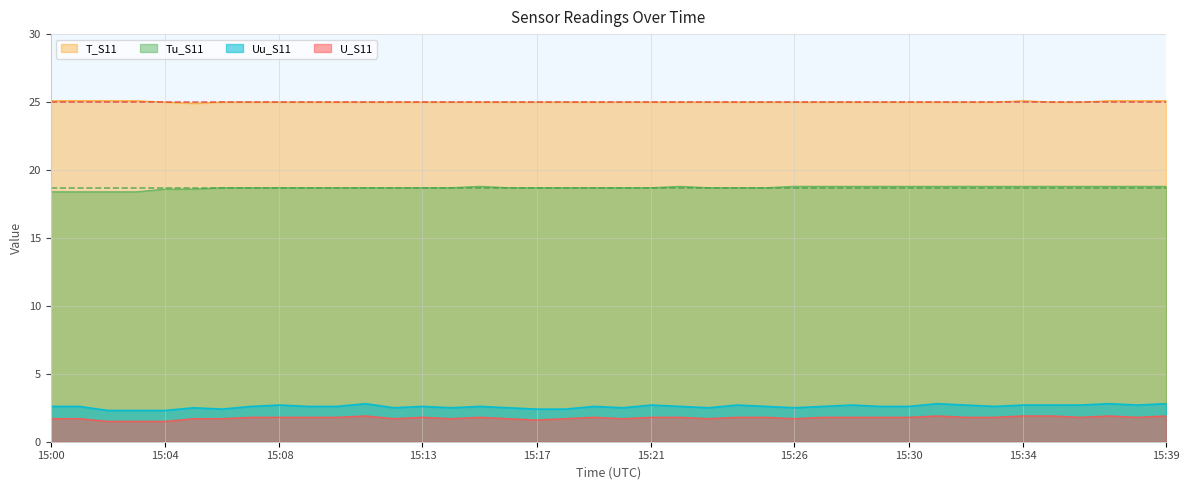

What is the value of the T_S11 point at the 16th from the left?

25.0